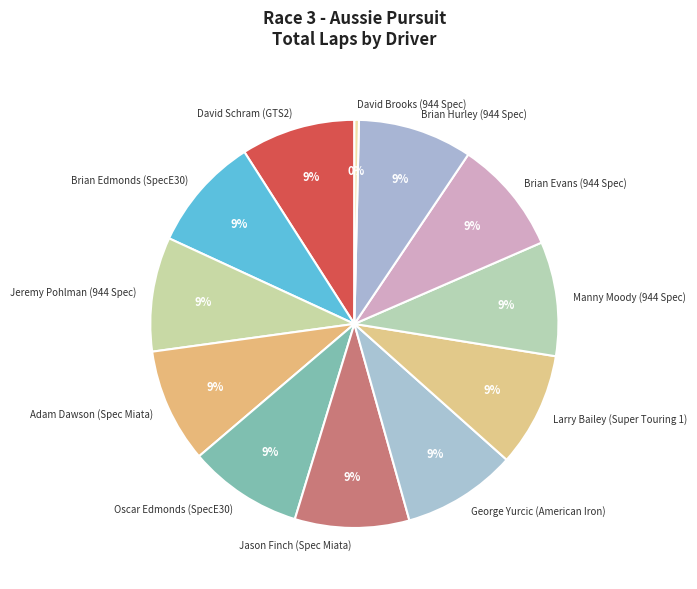

Count the number of slices in the pie.

12